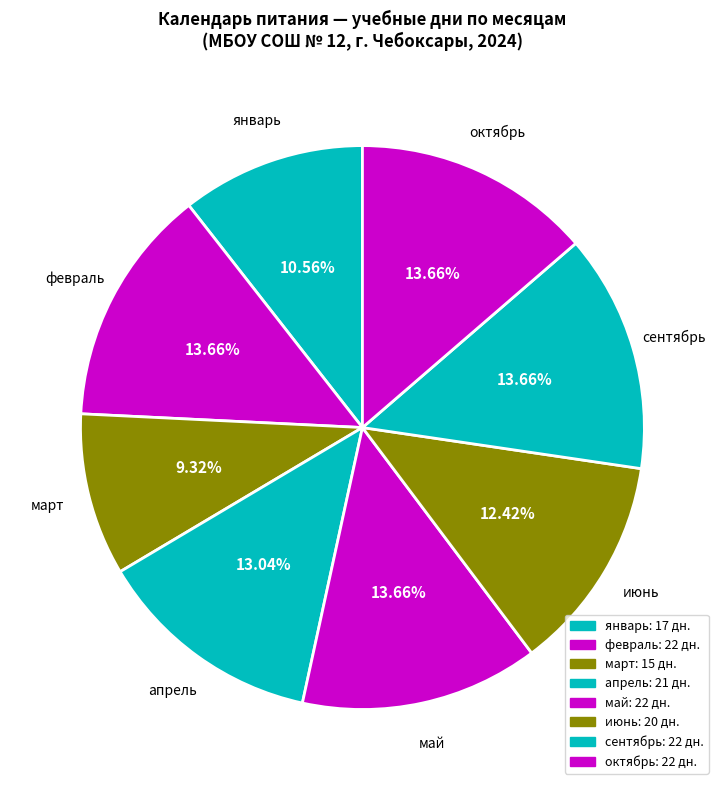

Count the number of slices in the pie.

8